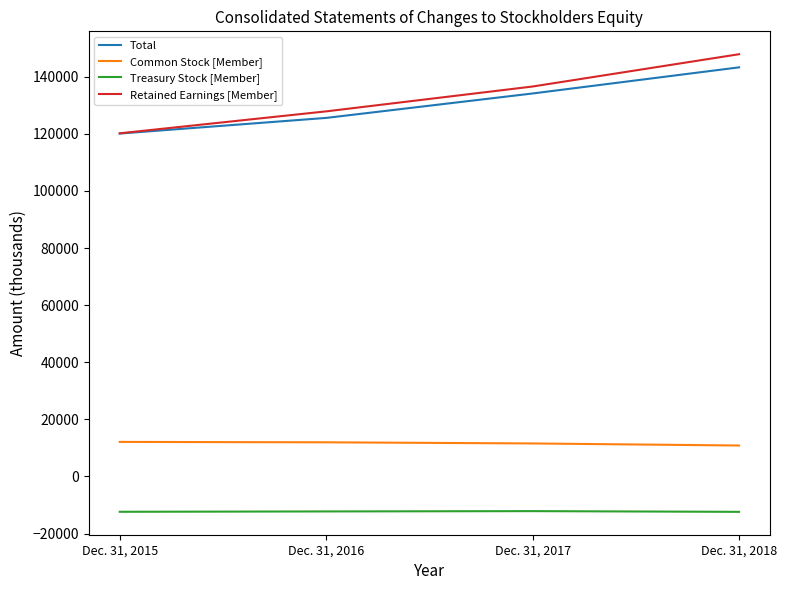

The value of Treasury Stock [Member] at Dec. 31, 2015 is -12389. True or false?

True